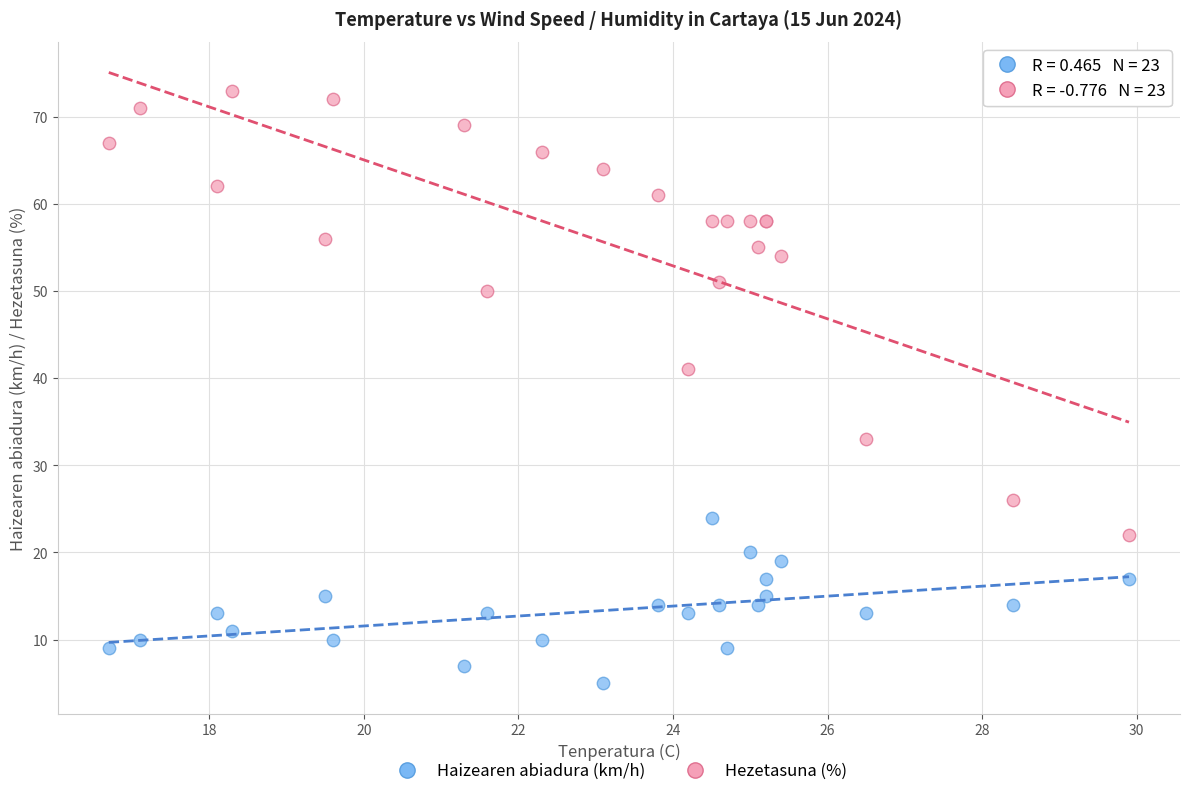

Which series has the largest Y range (max minus min)?

Hezetasuna (%)